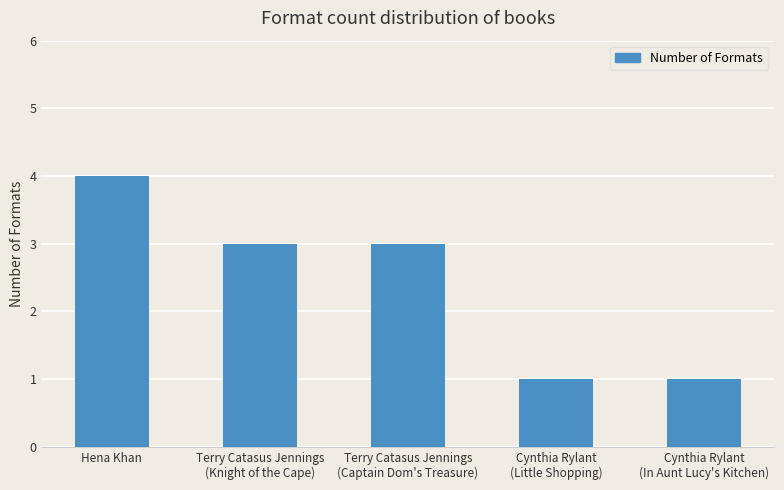

What position from the right is Terry Catasus Jennings
(Knight of the Cape)?

4